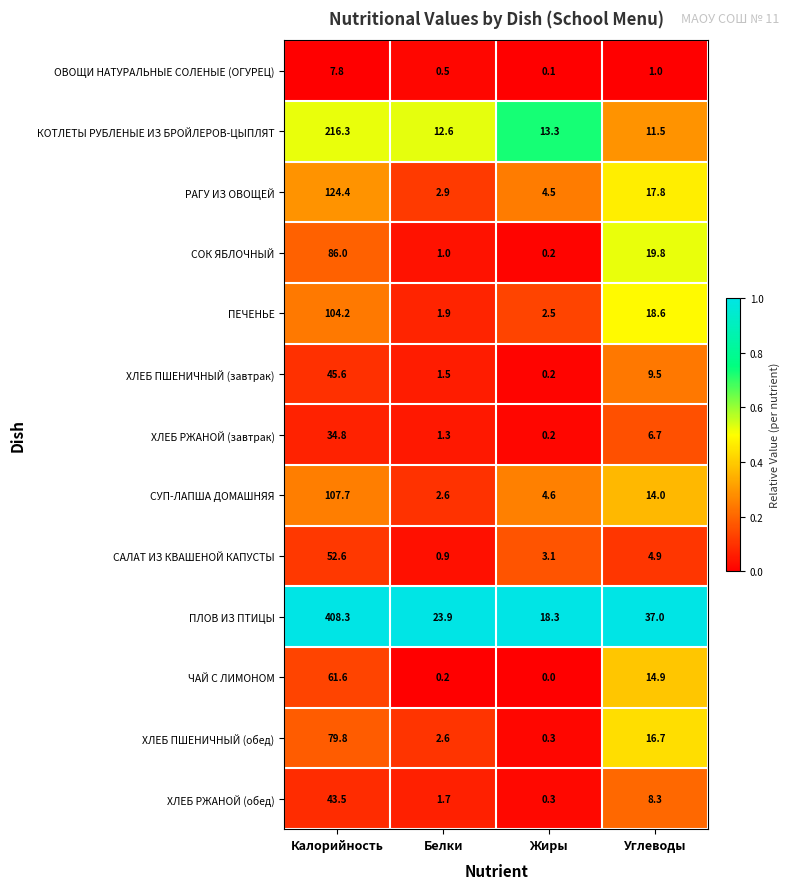

Which series has the widest spread of values?

ПЛОВ ИЗ ПТИЦЫ